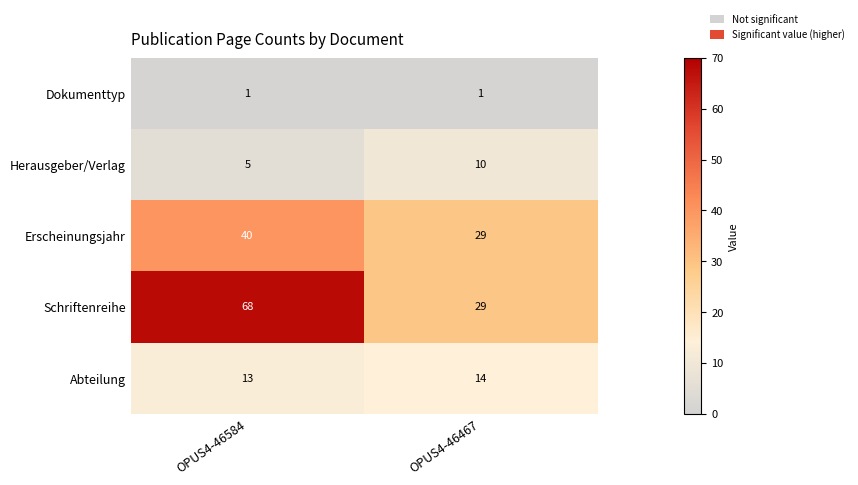

The value of Herausgeber/Verlag at OPUS4-46467 is 15. True or false?

False